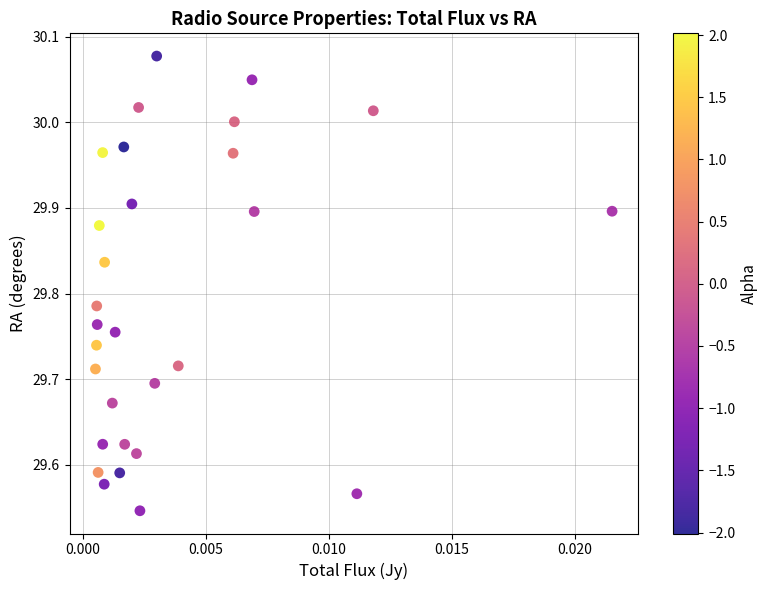

What is the range of Y values (max minus min)?

0.5